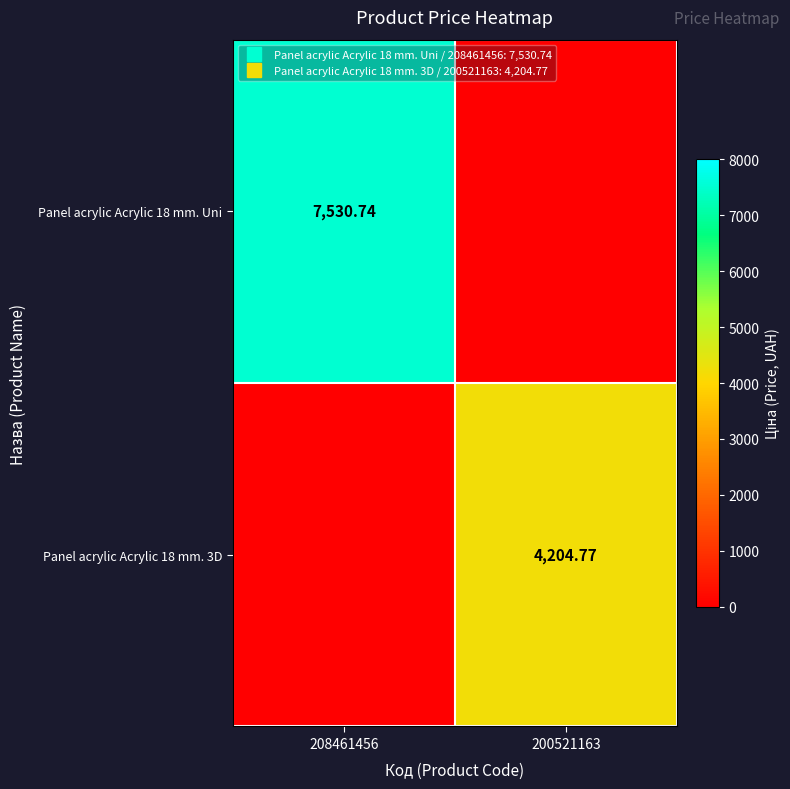

At which label is Panel acrylic Acrylic 18 mm. Uni closest to 3765?

200521163